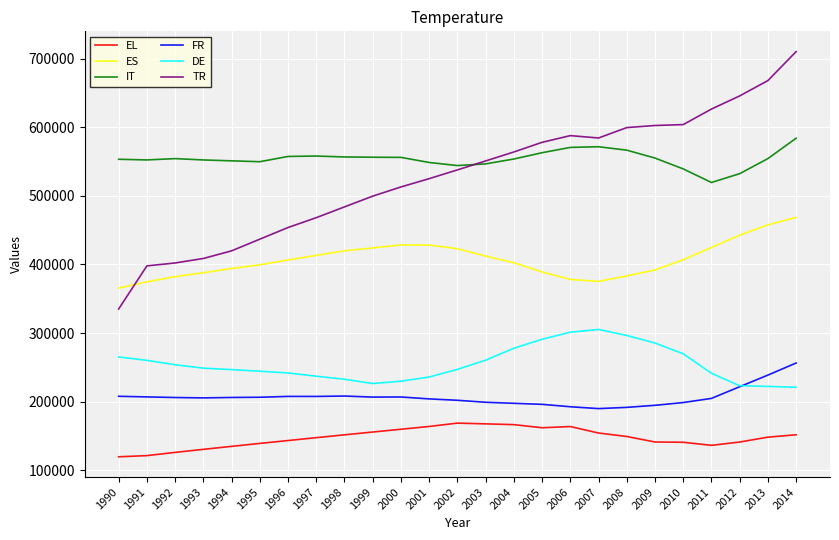

At which category is the sum across all series the highest?

2014